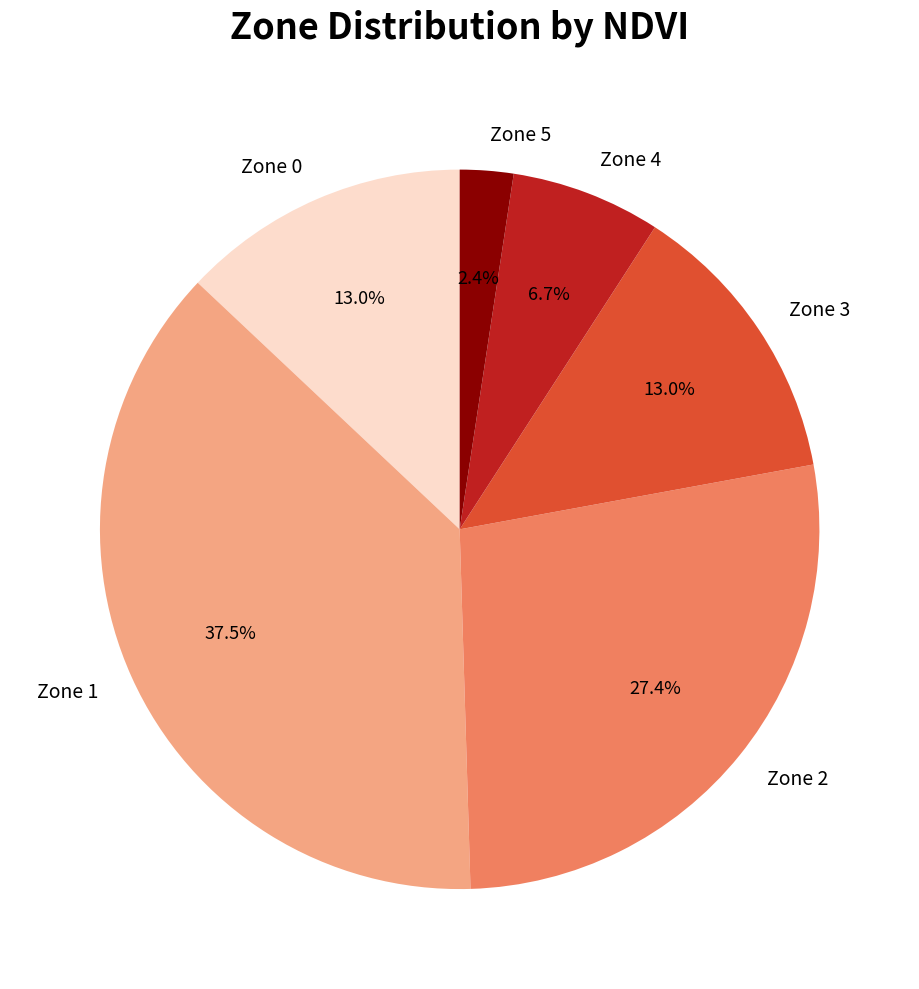

To the nearest percent, what is the average slice percentage?

17%